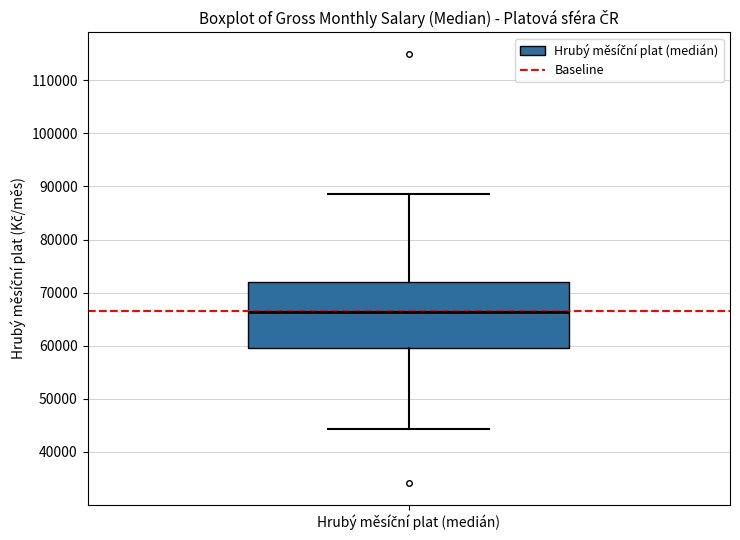

Transcribe this box plot: give where the median line is, the range the box spans, and where the two whiskers end, as read against the y-axis. The values are not printed on the chart, so give them approximately, as read against the axis.

median 66000, box 60000 to 72000, whiskers 44000 to 89000